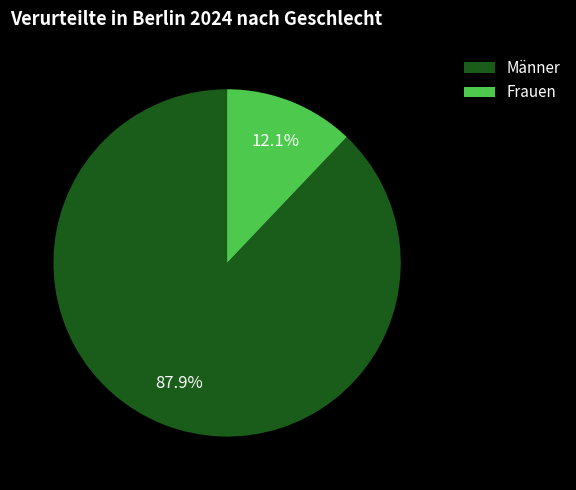

Is it true that Frauen is 4% of the pie?

False